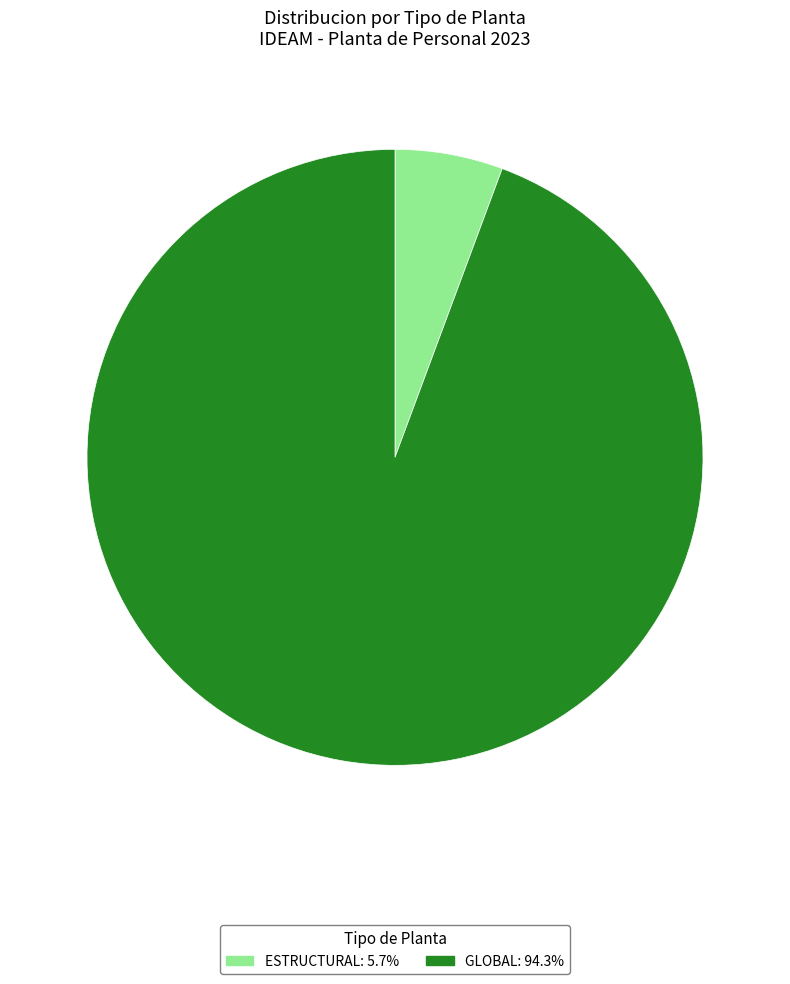

Which has a higher value, ESTRUCTURAL or GLOBAL?

GLOBAL